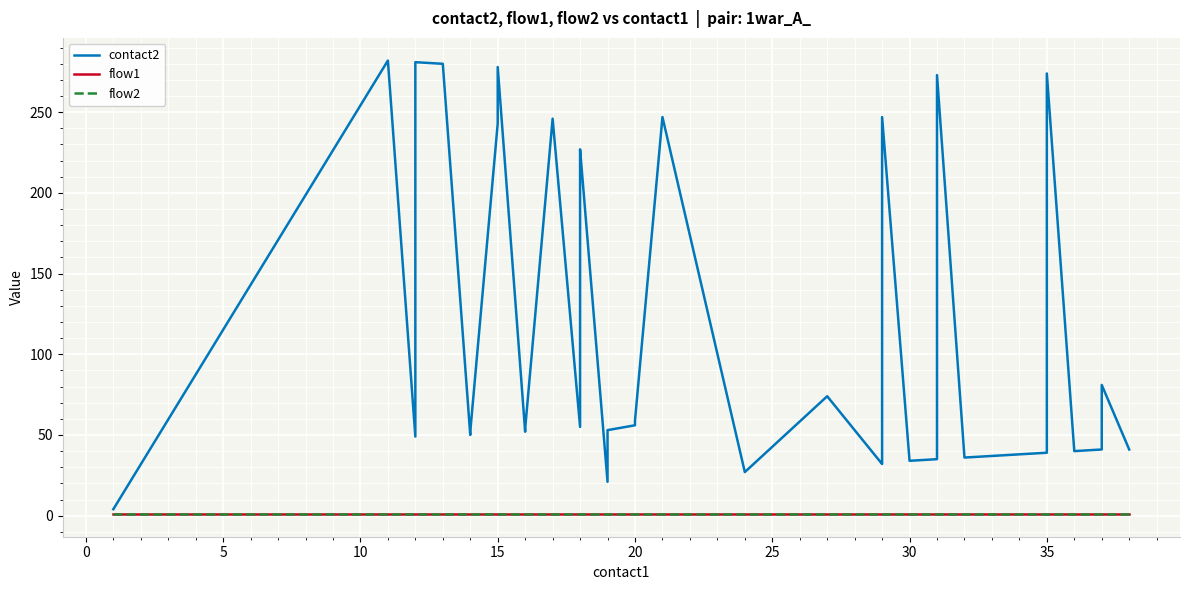

True or false: contact2 and flow1 cross at least once.

False